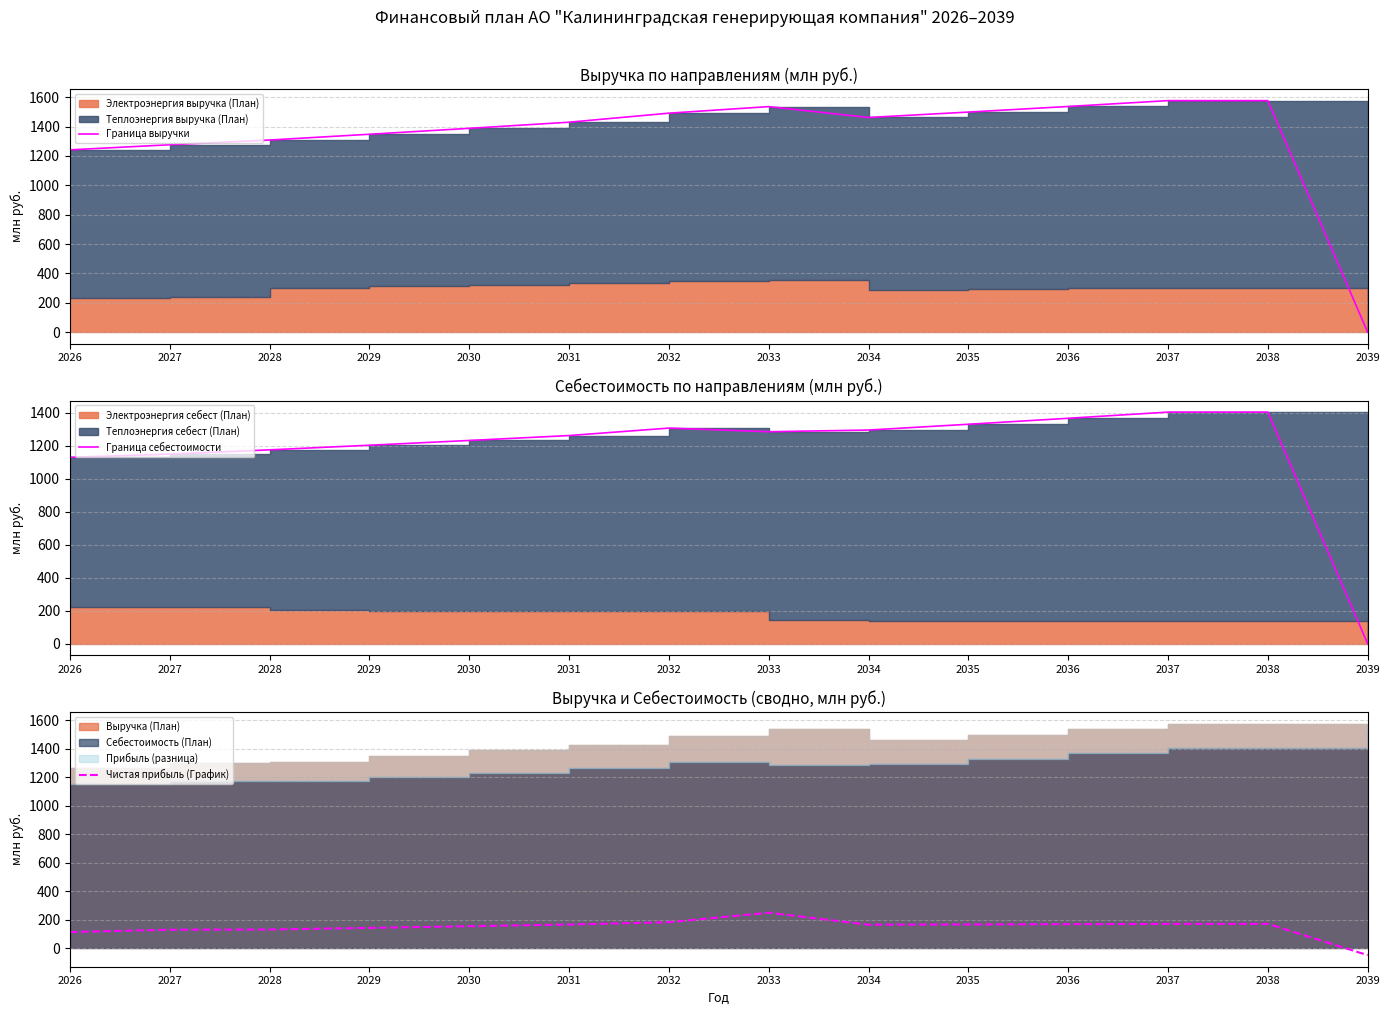

Which series has the largest total across all categories?

Граница выручки